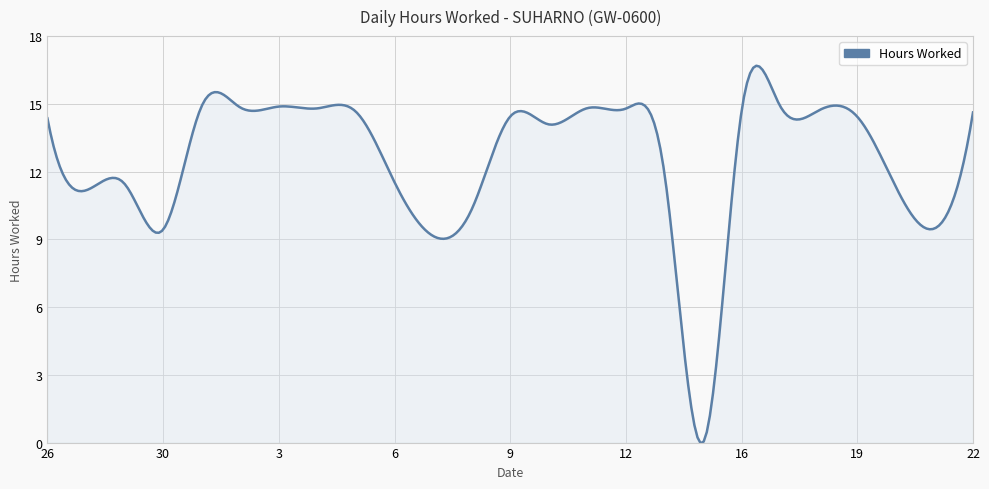

What is the maximum value shown in the chart?

16.7